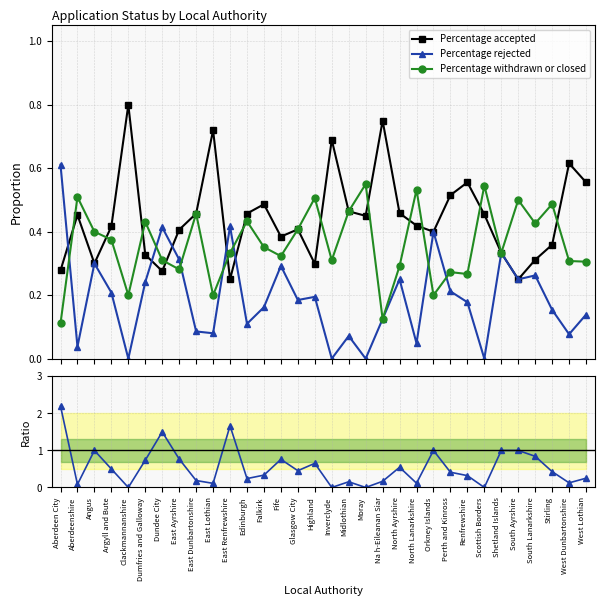

Is this an area chart (filled region under the line)?

No